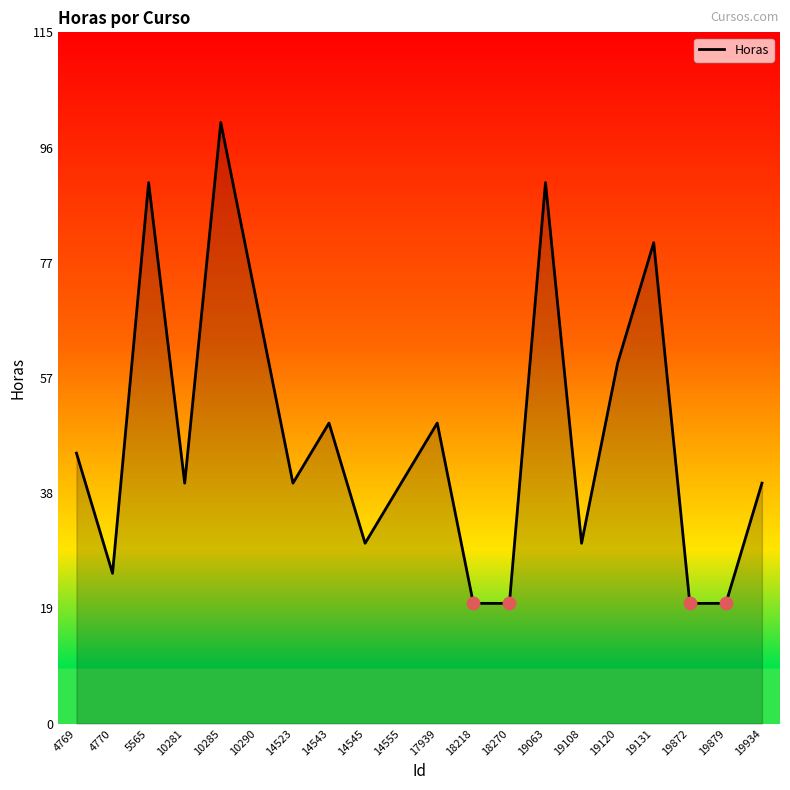

What is the change in value from 10290 to 18270?

-50